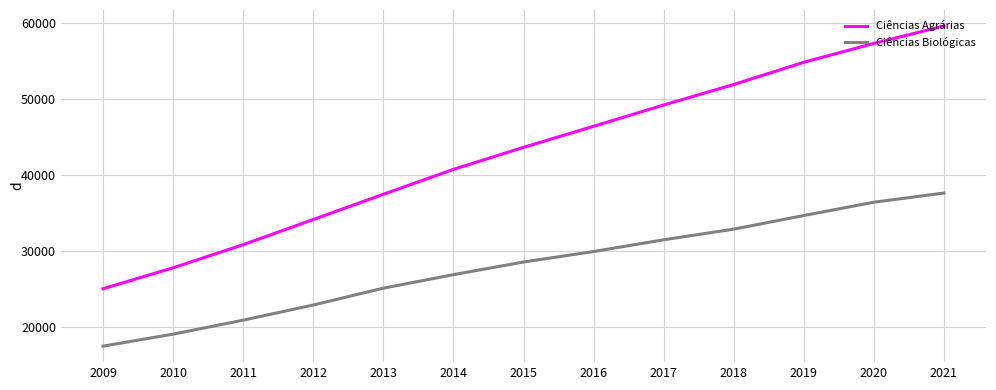

Which category has the lowest value in the Ciências Agrárias series?

2009